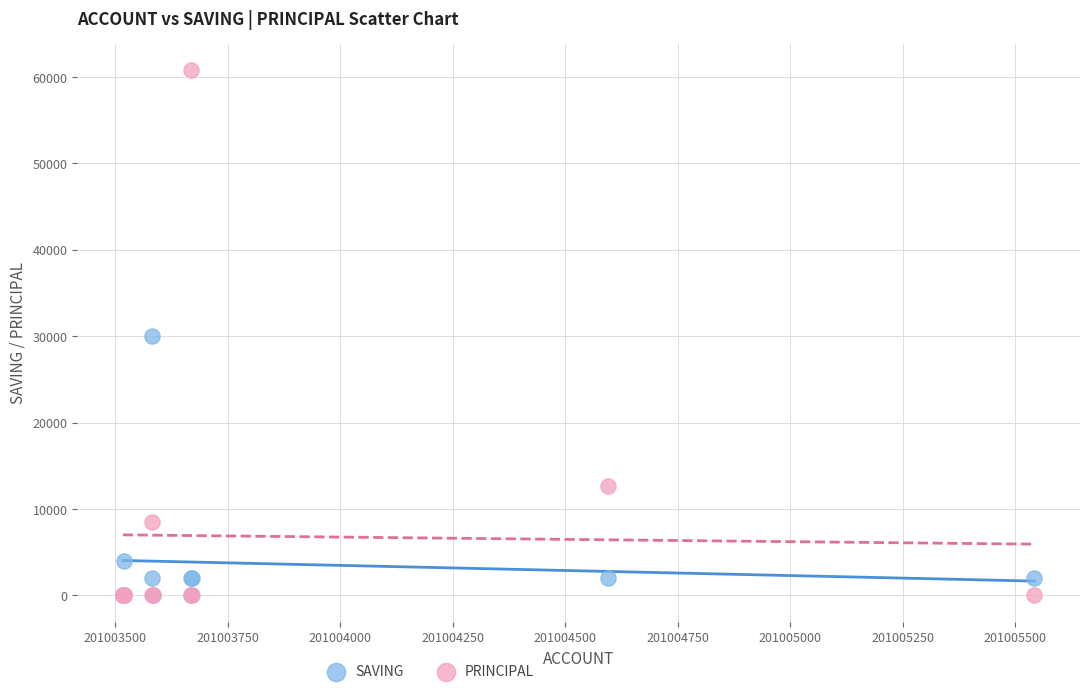

In the SAVING series, what Y value is closest to 15000?

4000